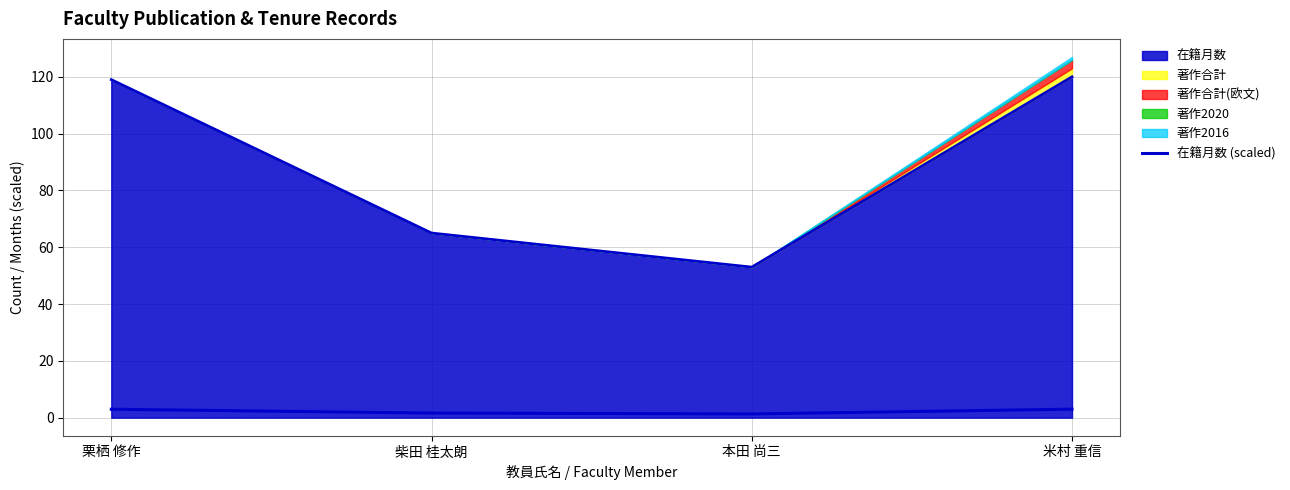

How many data points are less than 2?

2